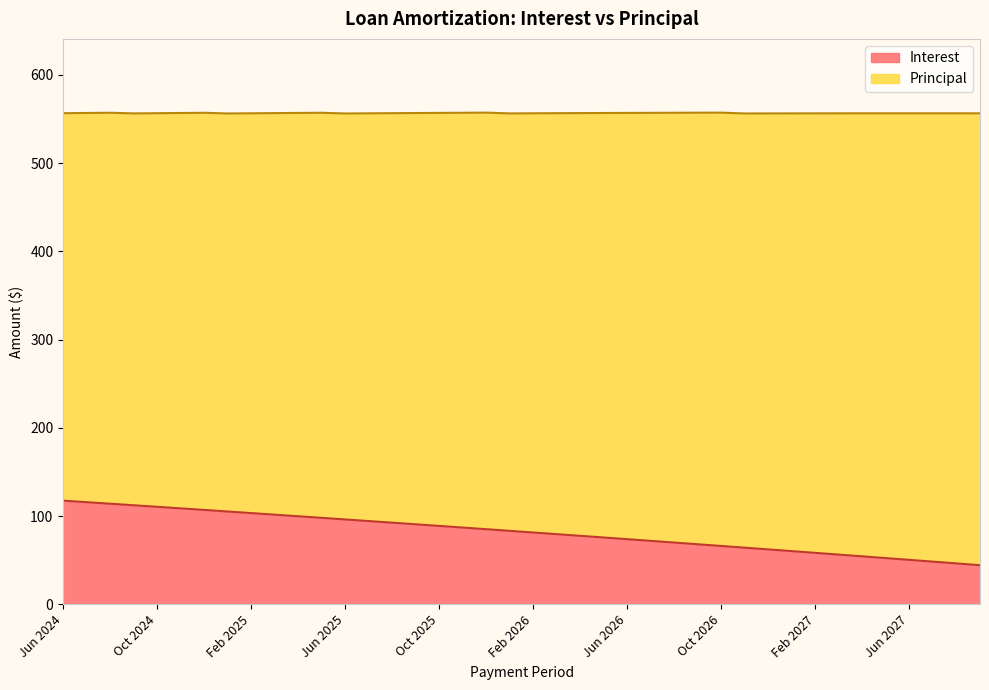

List the labels in order of value, smallest first.

Sep 2027, Aug 2027, Jul 2027, Jun 2027, May 2027, Apr 2027, Mar 2027, Feb 2027, Jan 2027, Dec 2026, Nov 2026, Oct 2026, Sep 2026, Aug 2026, Jul 2026, Jun 2026, May 2026, Apr 2026, Mar 2026, Feb 2026, Jan 2026, Dec 2025, Nov 2025, Oct 2025, Sep 2025, Aug 2025, Jul 2025, Jun 2025, May 2025, Apr 2025, Mar 2025, Feb 2025, Jan 2025, Dec 2024, Nov 2024, Oct 2024, Sep 2024, Aug 2024, Jul 2024, Jun 2024